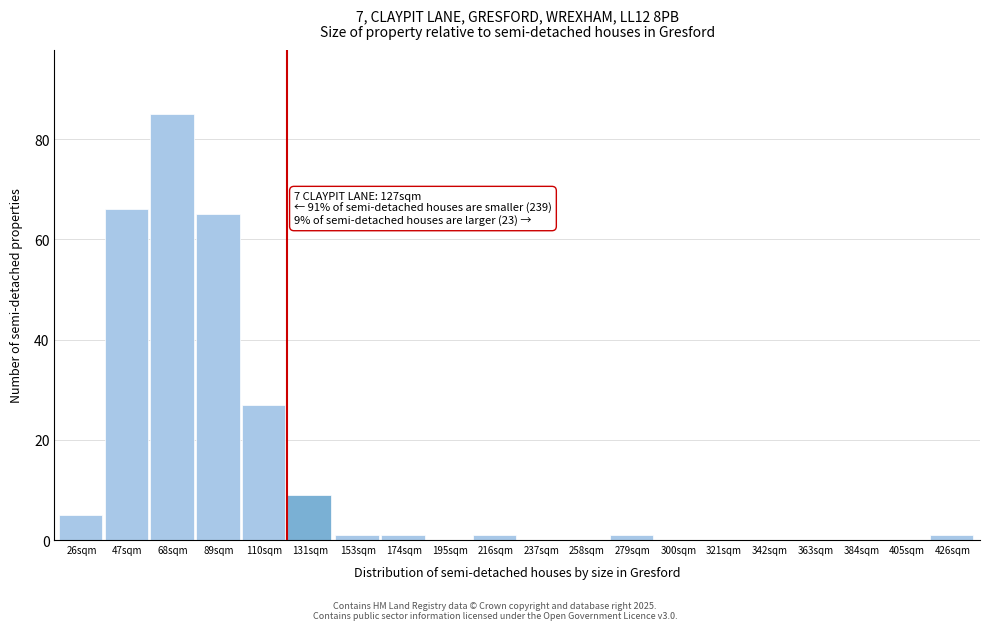

Reading left to right, transcribe all the data shown in this chart.

26sqm=5	47sqm=66	68sqm=85	89sqm=65	110sqm=27	131sqm=9	153sqm=1	174sqm=1	195sqm=0	216sqm=1	237sqm=0	258sqm=0	279sqm=1	300sqm=0	321sqm=0	342sqm=0	363sqm=0	384sqm=0	405sqm=0	426sqm=1